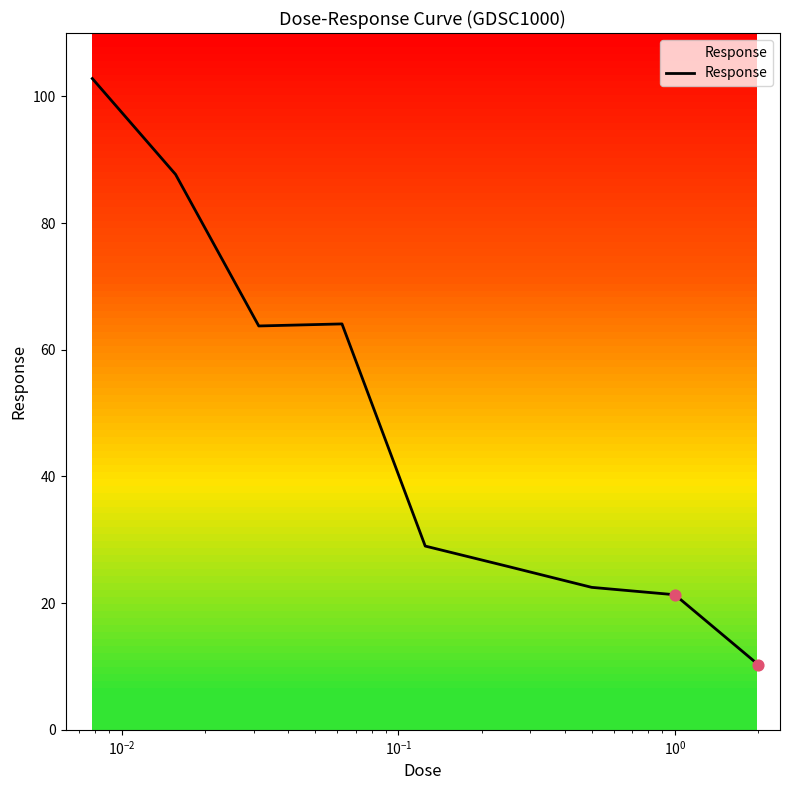

What is the smallest value displayed?

10.3